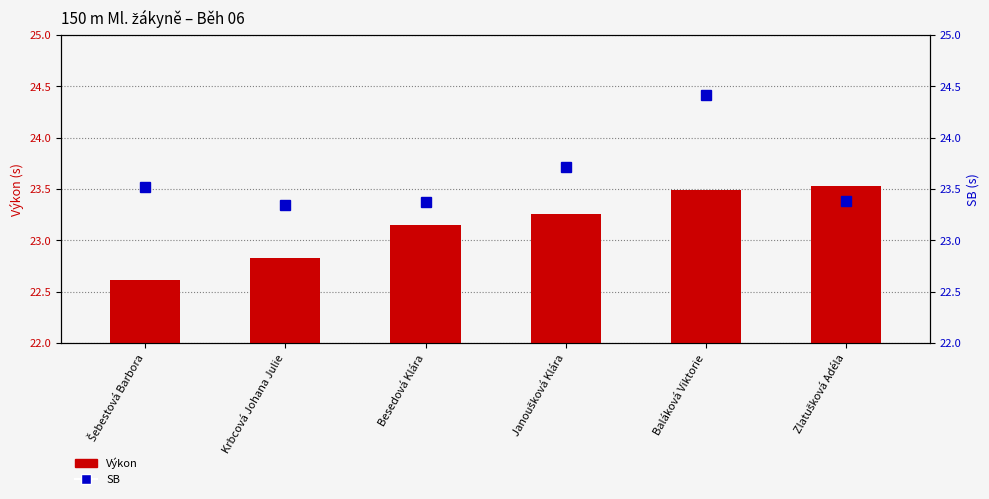

What is the label of the 1st bar from the right?

Zlatušková Adéla